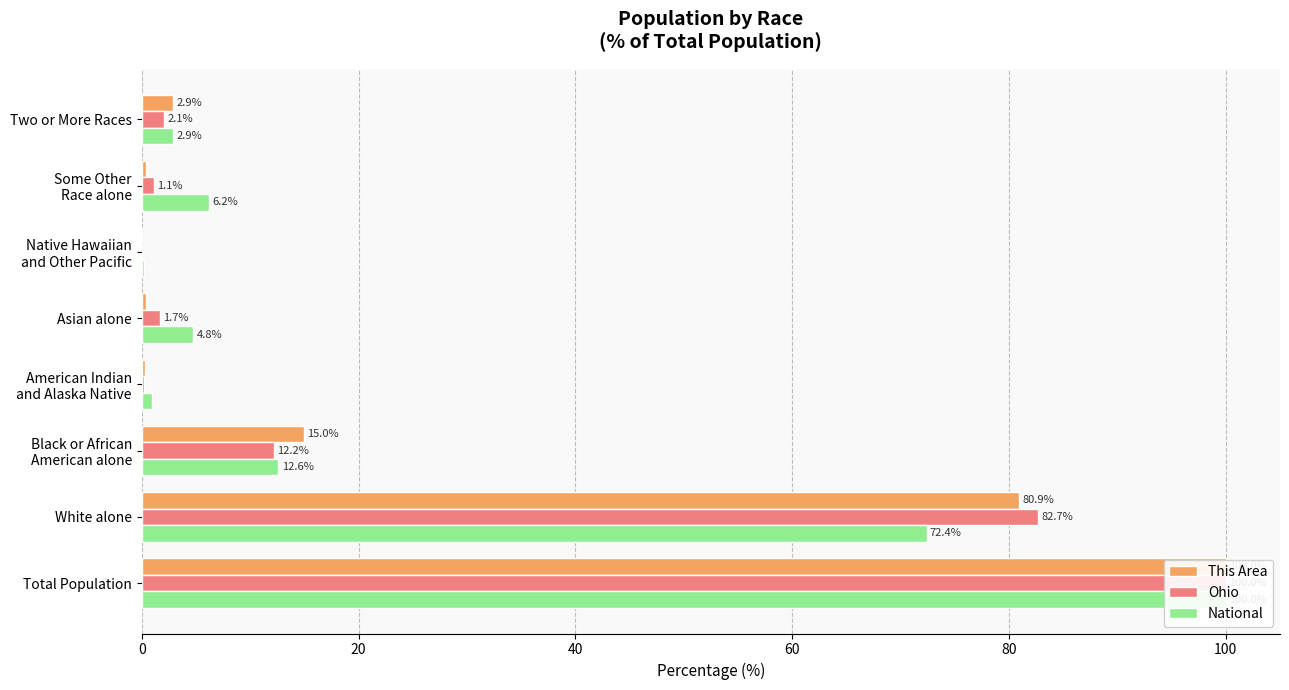

How many data points in Ohio are above 2?

4